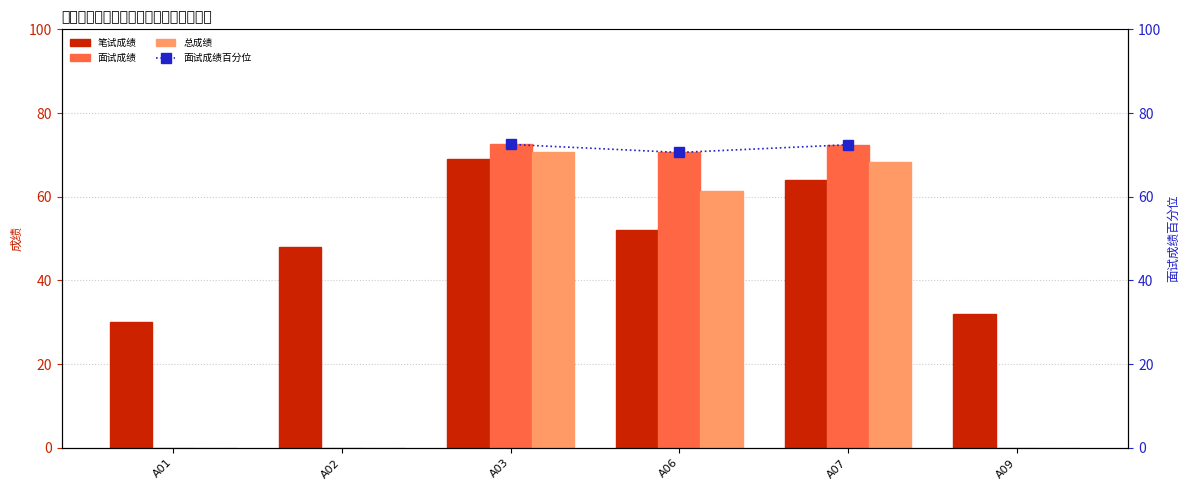

Between A07 and A02, which is larger?

A07